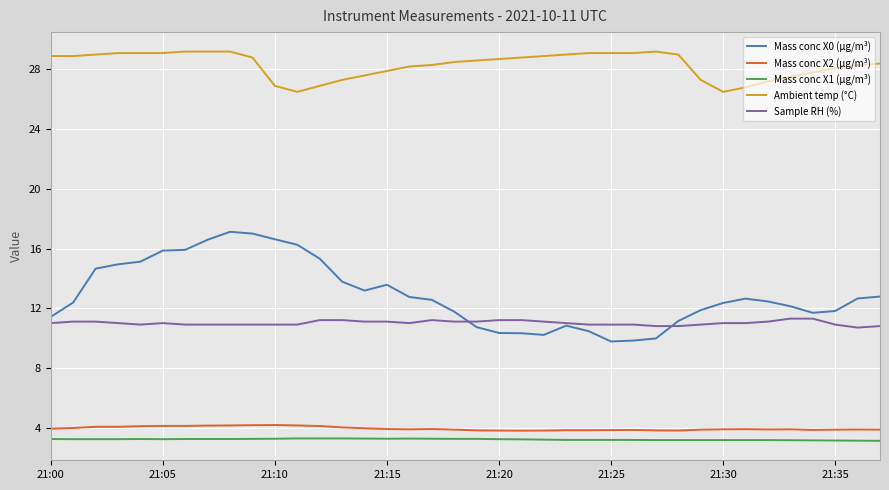

Which series has the largest range (max minus min)?

Mass conc X0 (μg/m³)